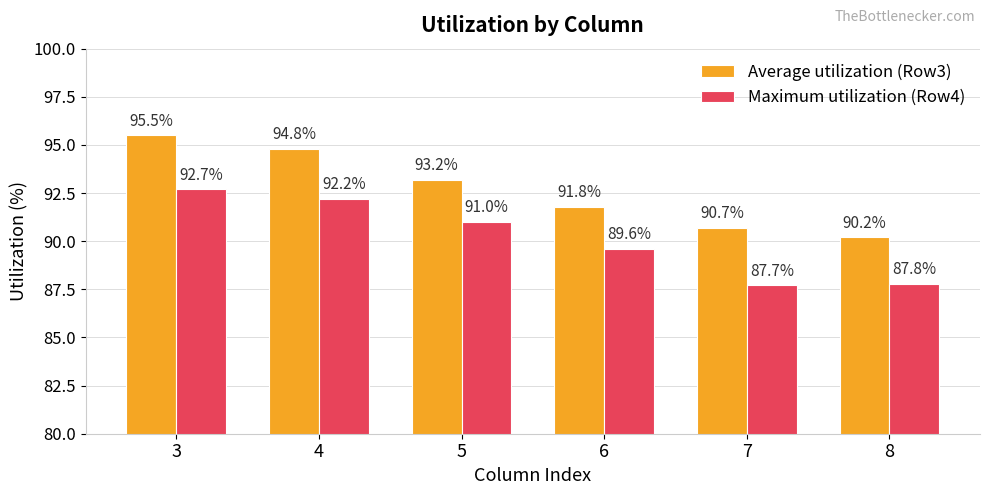

List the series in order of their overall mean, highest first.

Average utilization (Row3), Maximum utilization (Row4)